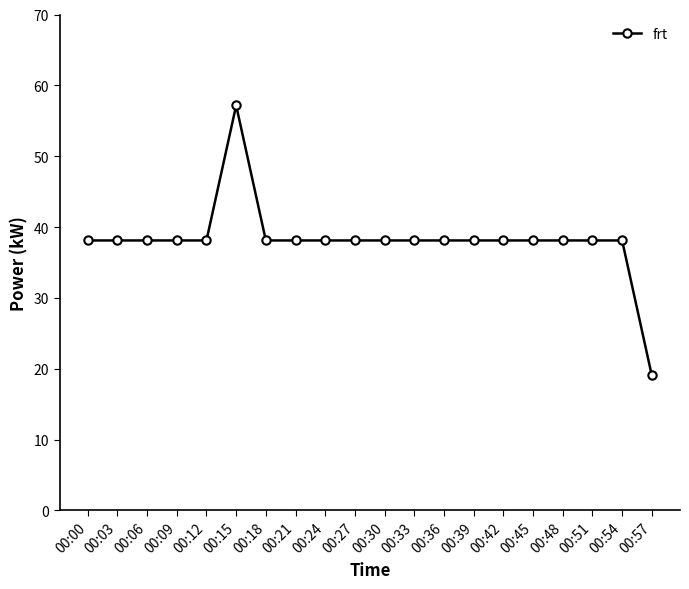

What is the sum of the values at 00:06 and 00:48?

76.2